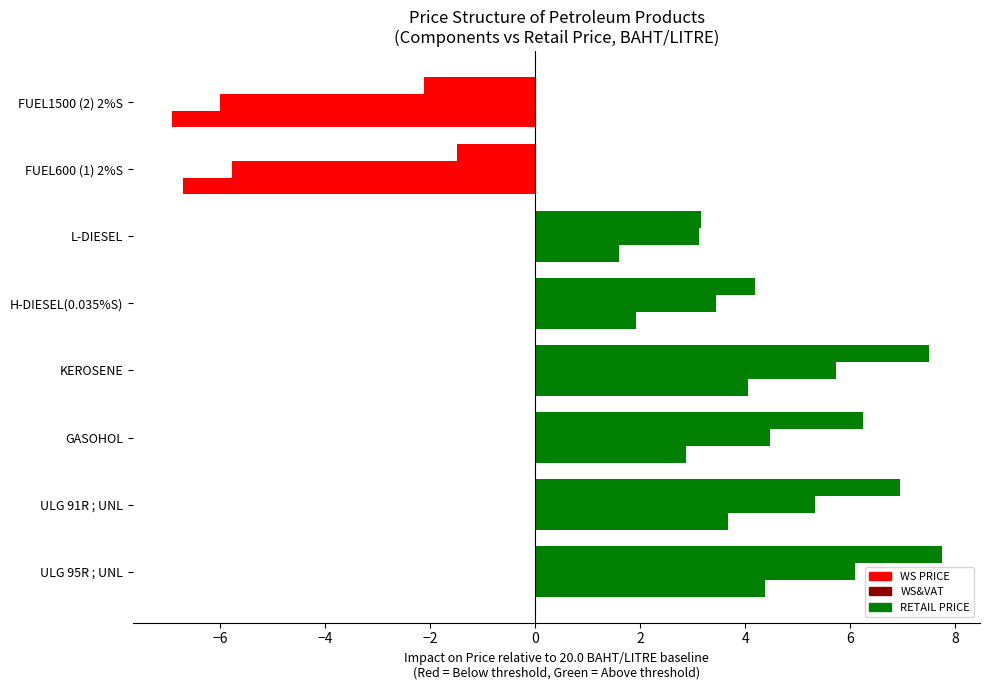

How many positive values does the WS&VAT series have?

6